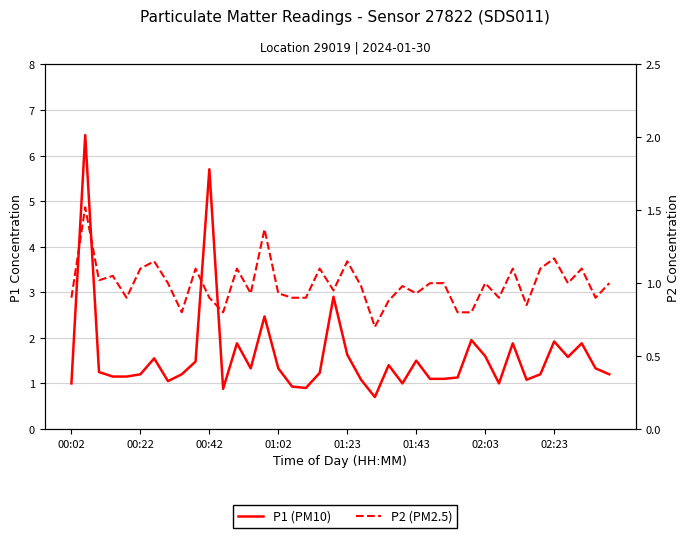

True or false: P2 (PM2.5) and P1 (PM10) cross at least once.

False